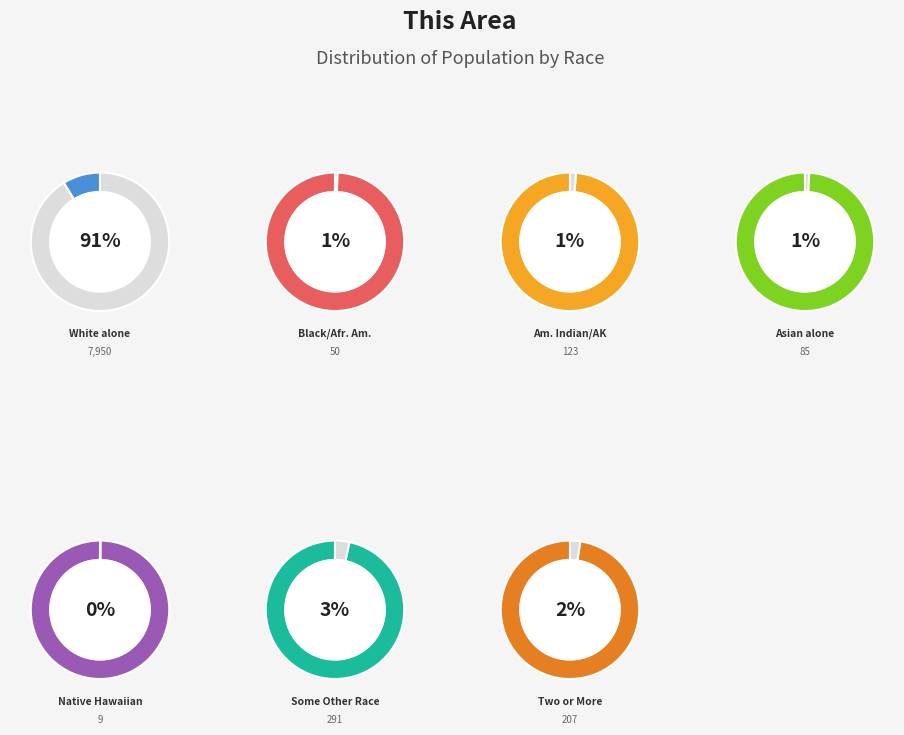

Count the number of slices in the pie.

7